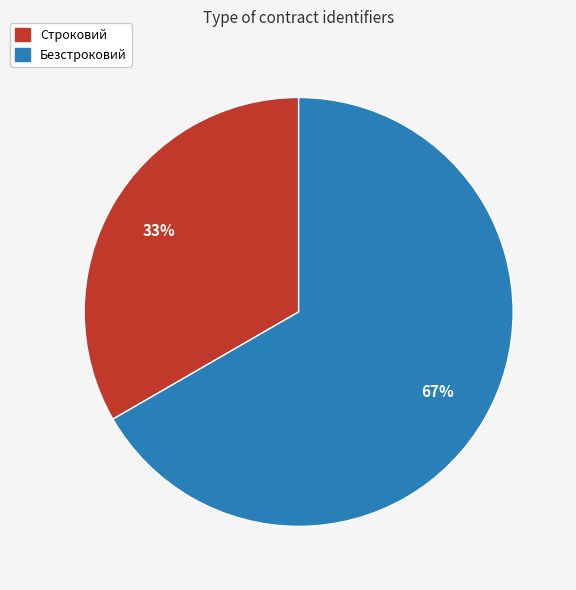

What percentage is the Безстроковий slice, to the nearest percent?

67%